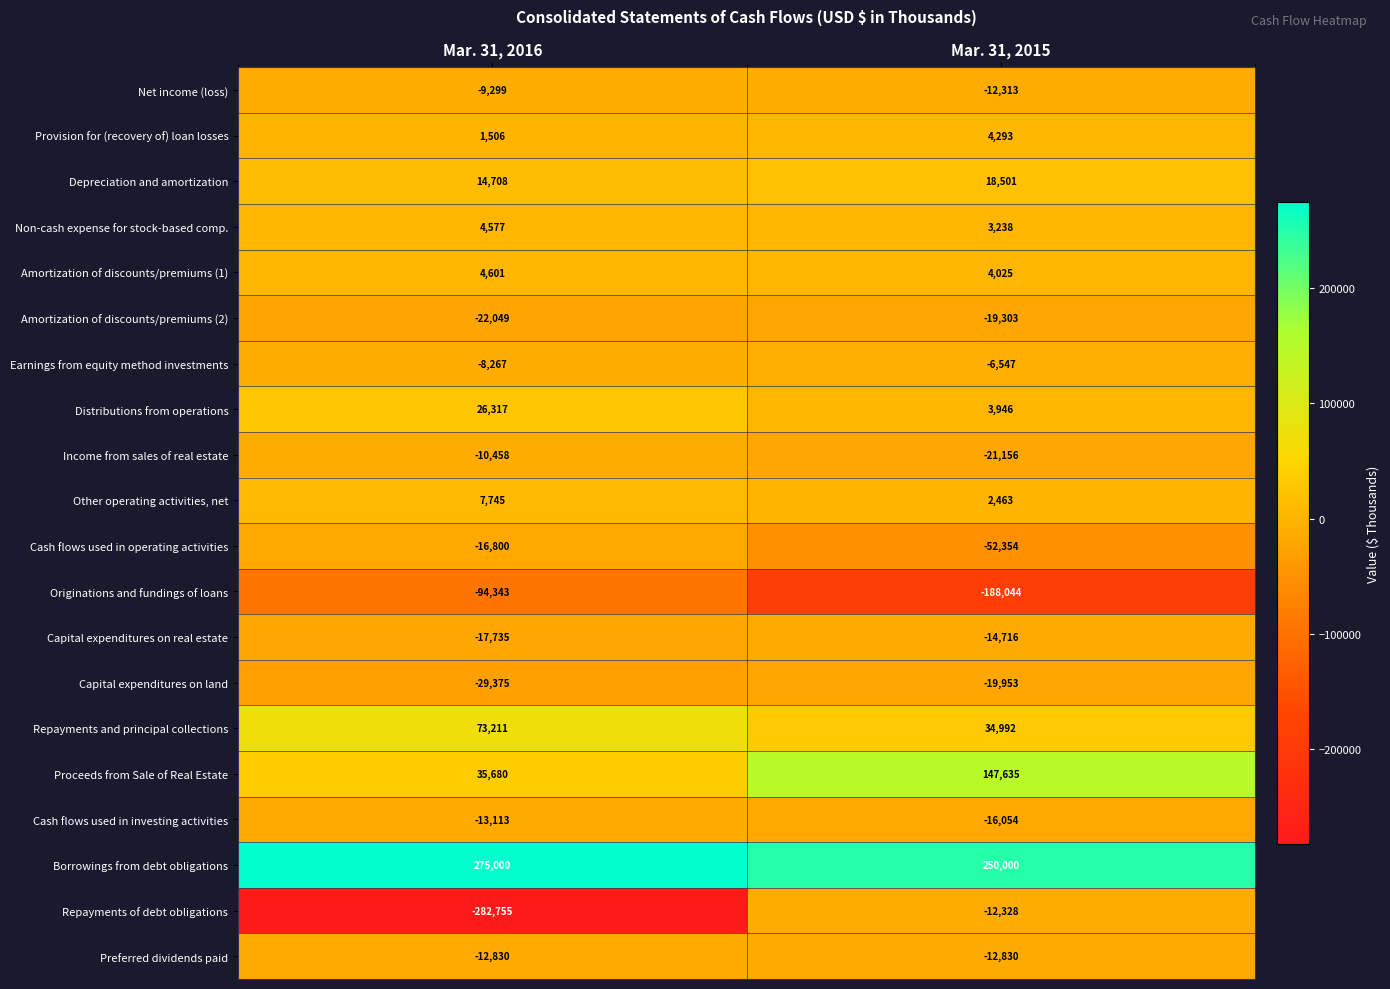

Between Mar. 31, 2016 and Mar. 31, 2015, which series saw the biggest shift?

Repayments of debt obligations